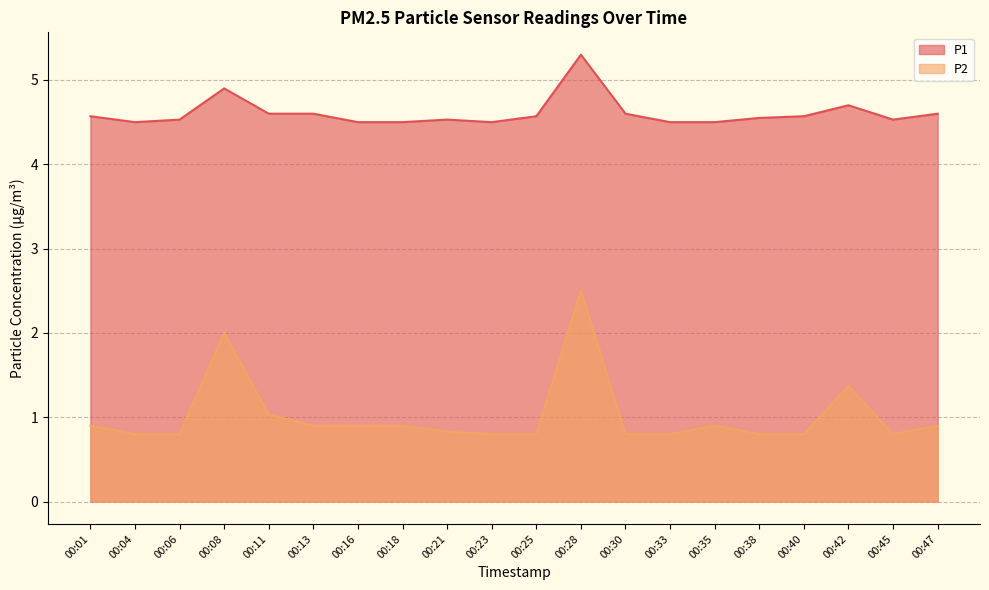

Does the chart display data point markers on the line(s)?

No